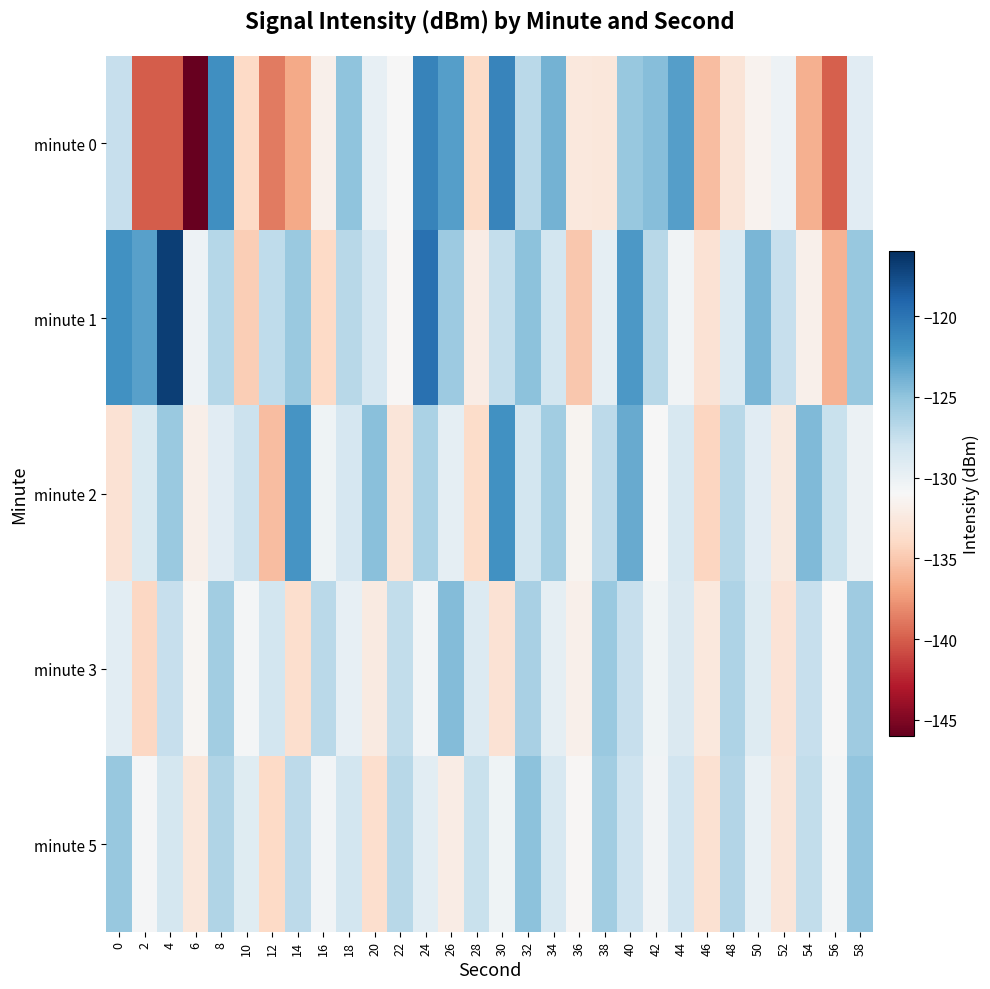

Which series has the largest total across all categories?

minute 1